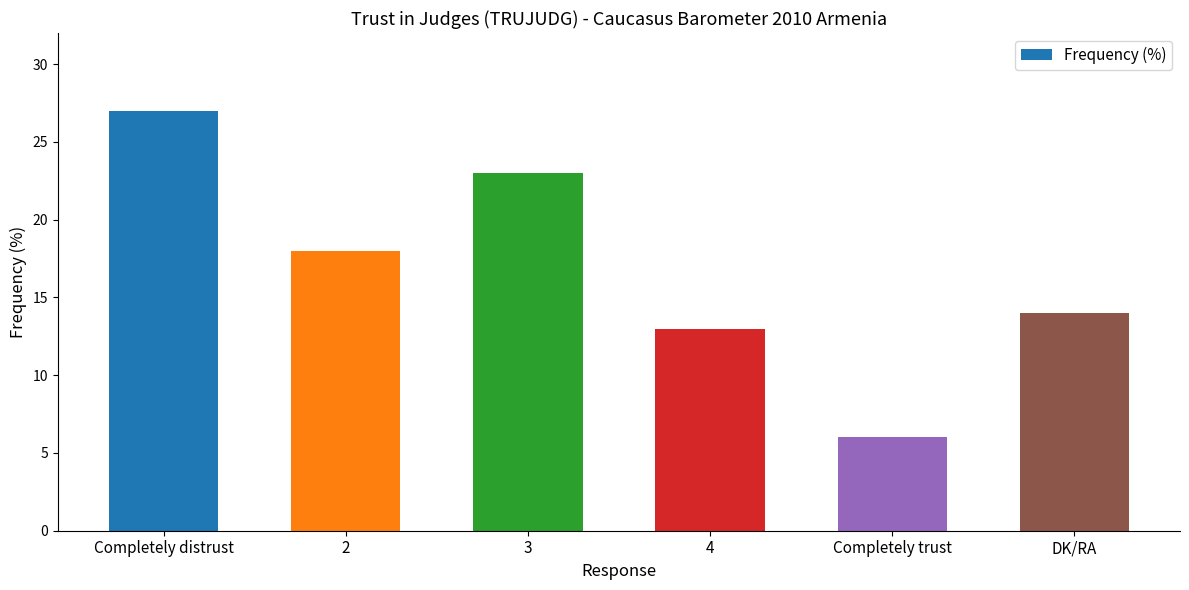

What is the difference between the values at DK/RA and 3?

9